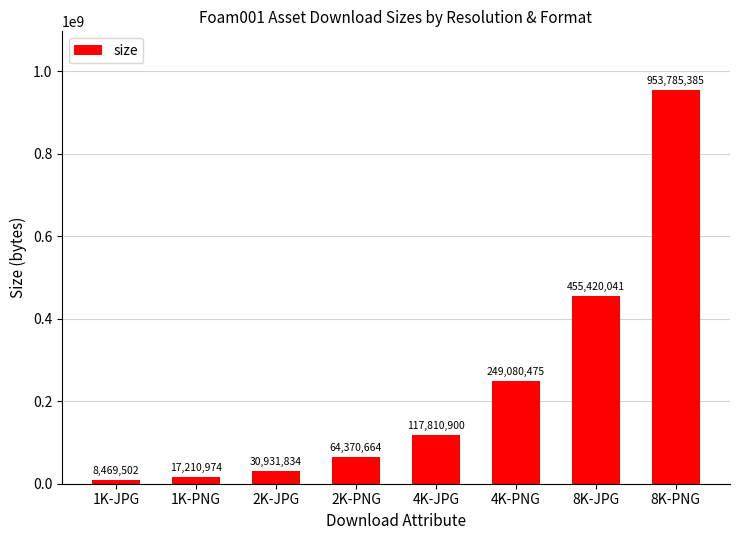

What is the difference between the maximum and minimum values?

945315883